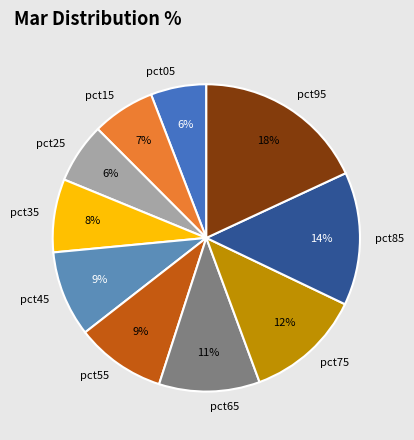

Which has a higher value, pct85 or pct75?

pct85